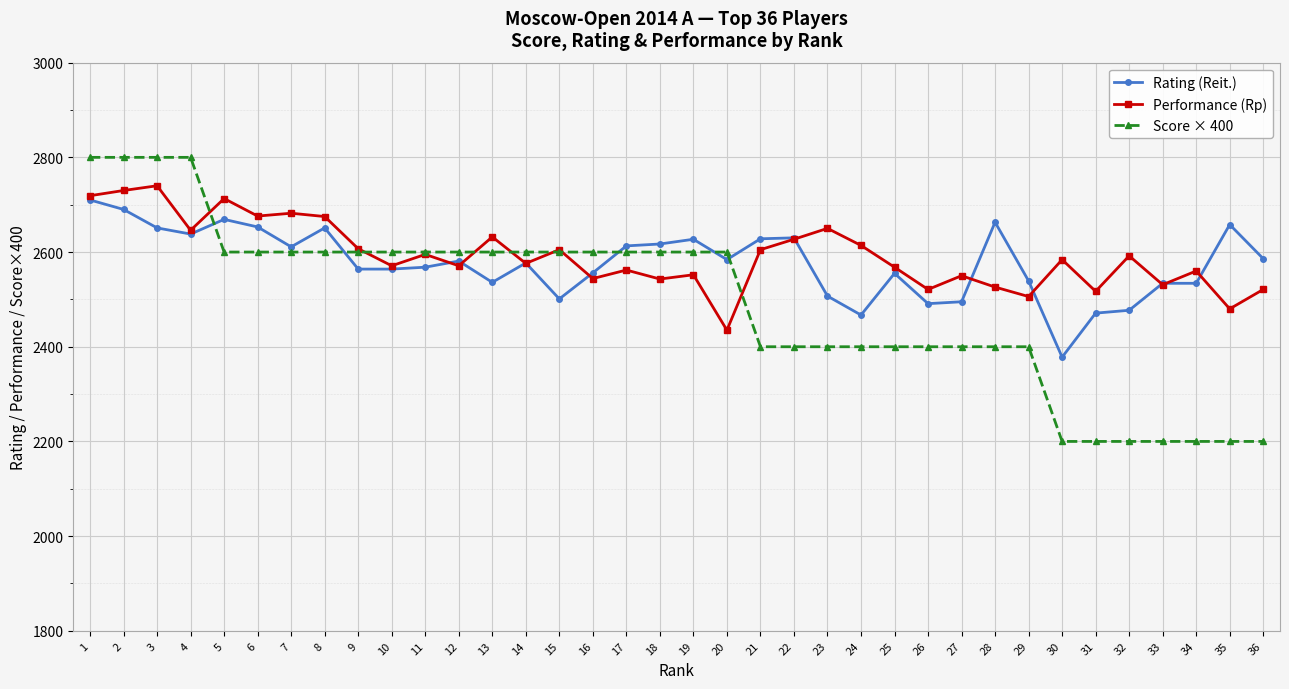

Is the value of Rating (Reit.) at 33 greater than the value of Score × 400 at 15?

No